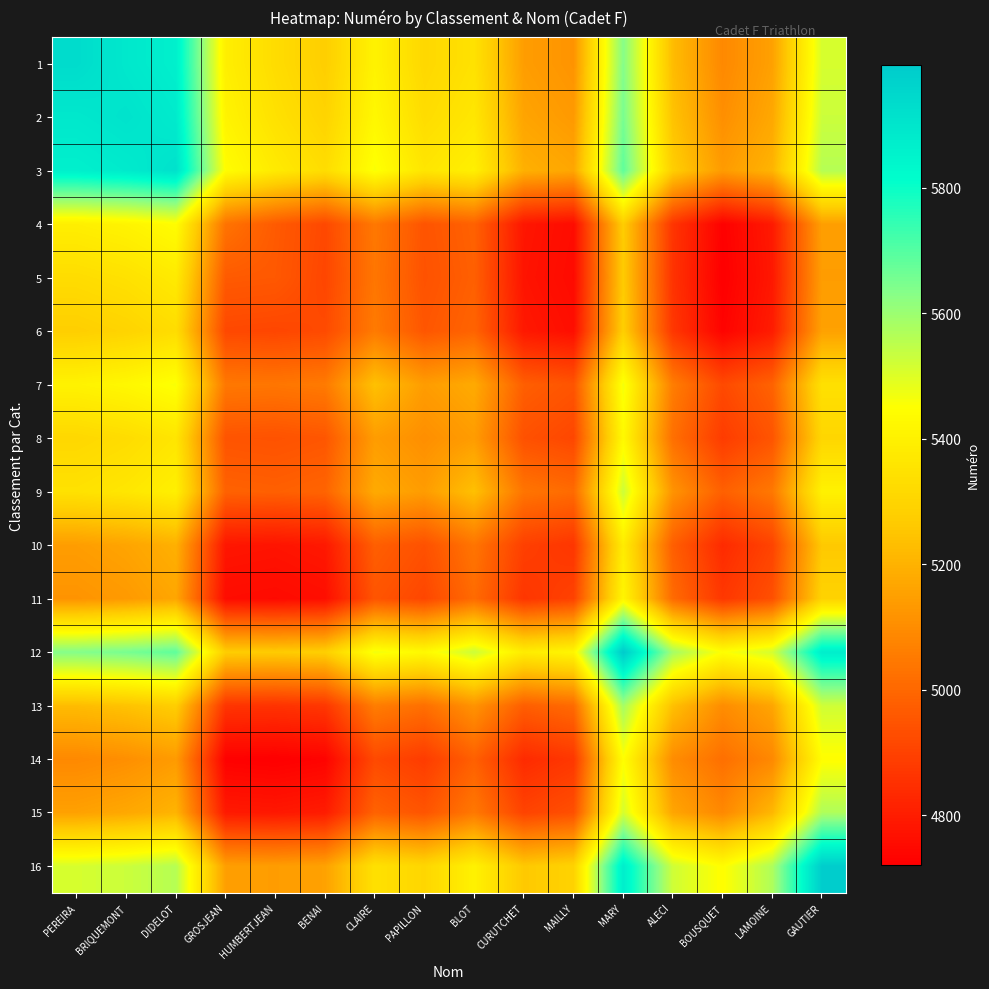

Rank the series at LAMOINE from highest to lowest value.

16, 12, 15, 3, 2, 13, 1, 14, 9, 7, 8, 11, 10, 6, 4, 5